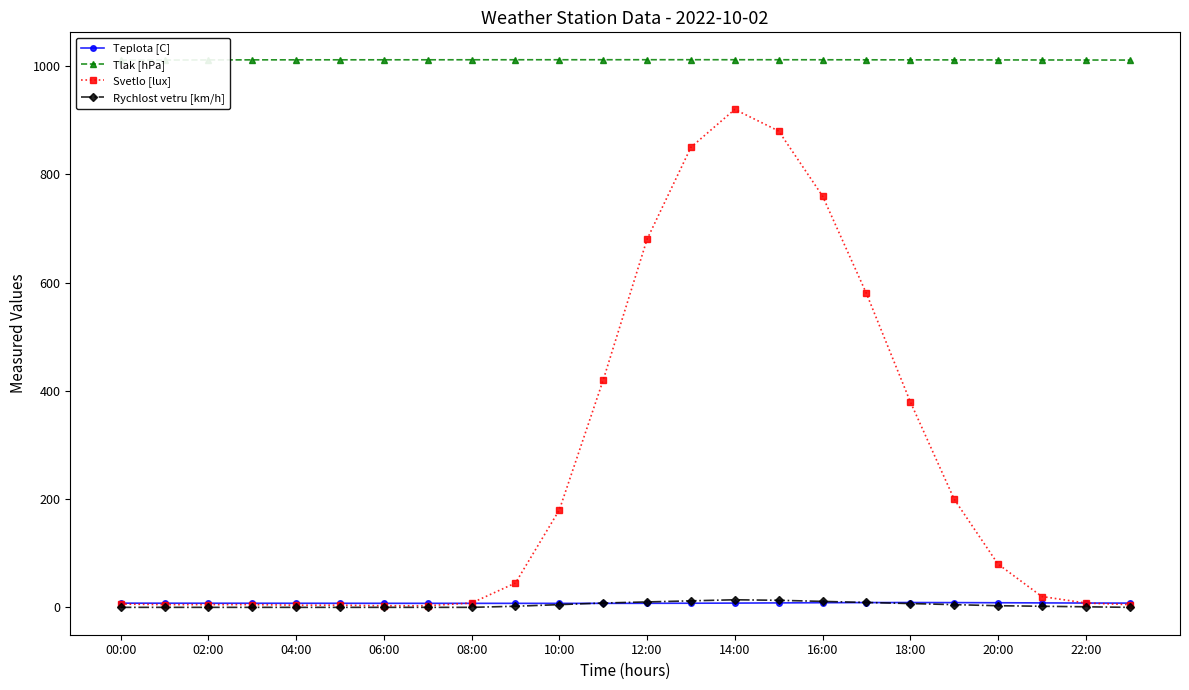

The value of Svetlo [lux] at 12:00 is 926.6. True or false?

False